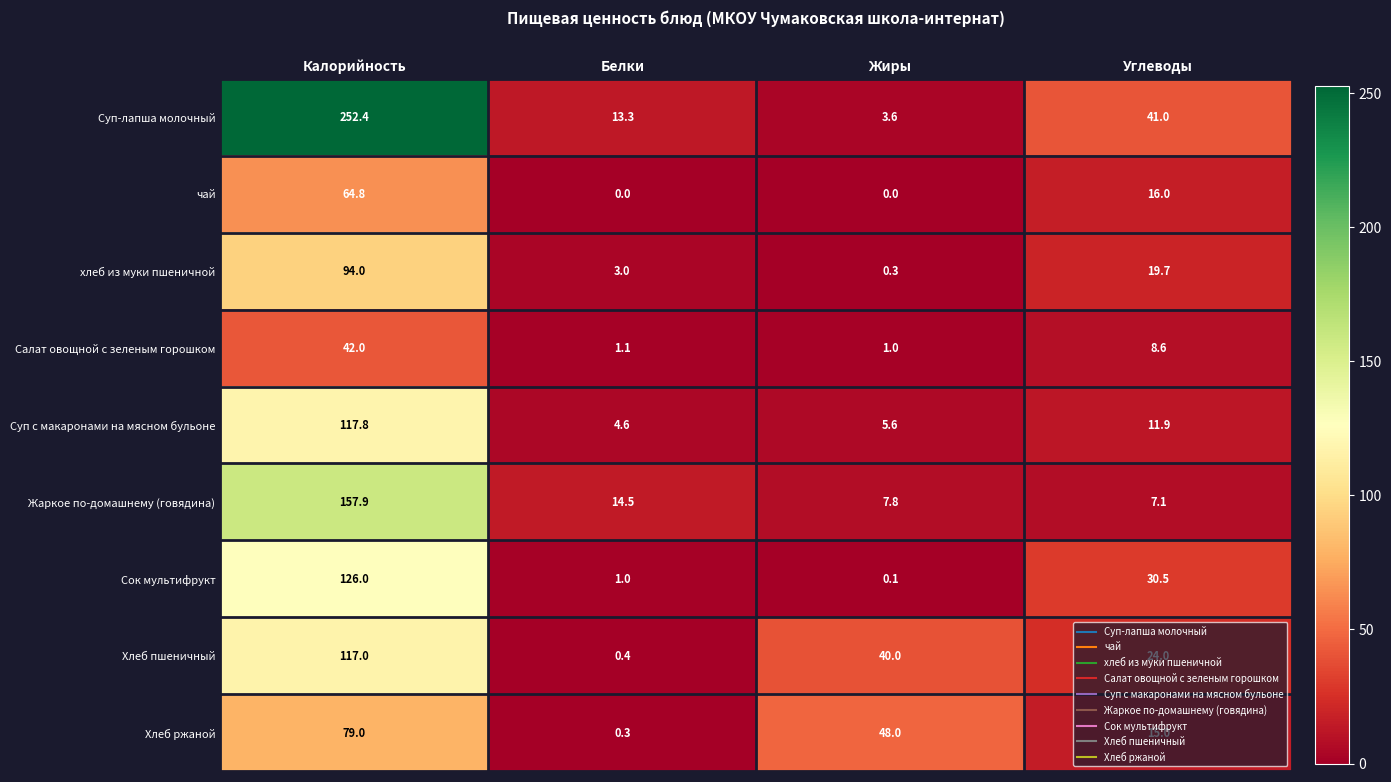

Which series has the largest total across all categories?

Суп-лапша молочный